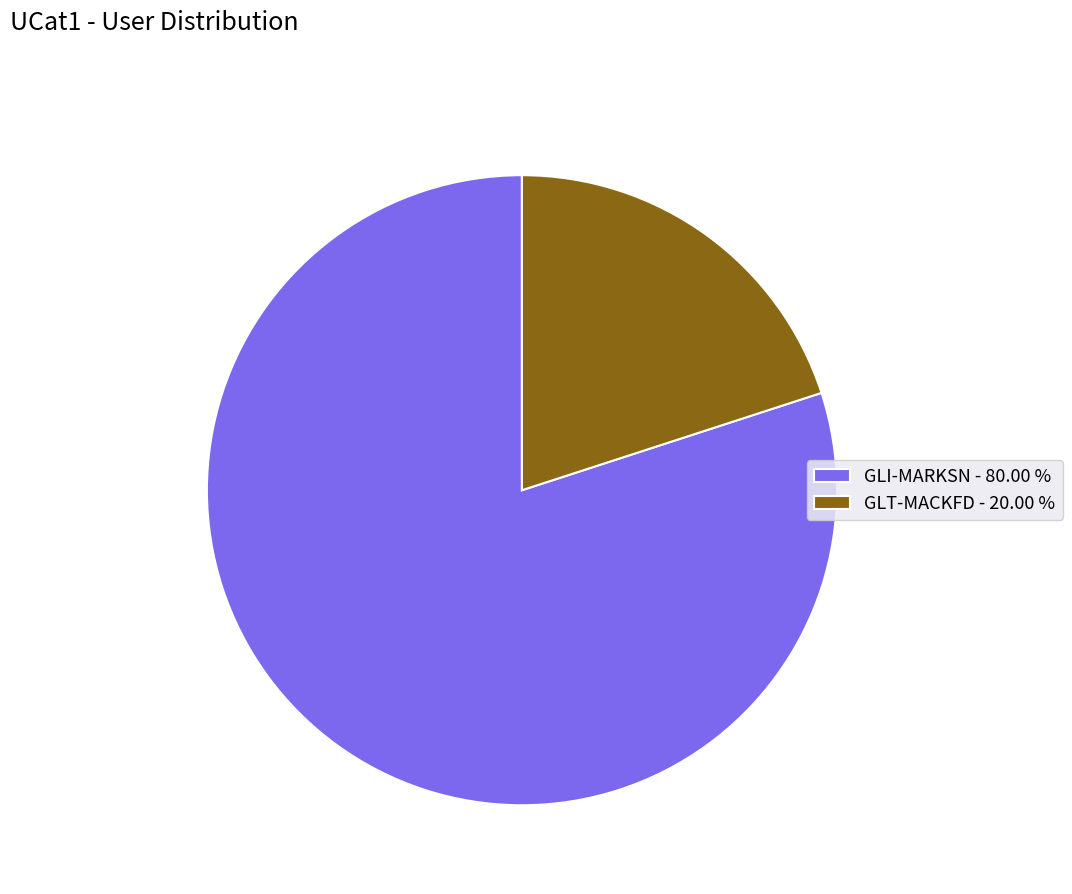

Combined, do GLI-MARKSN - 80.00 % and GLT-MACKFD - 20.00 % account for over 50%?

Yes